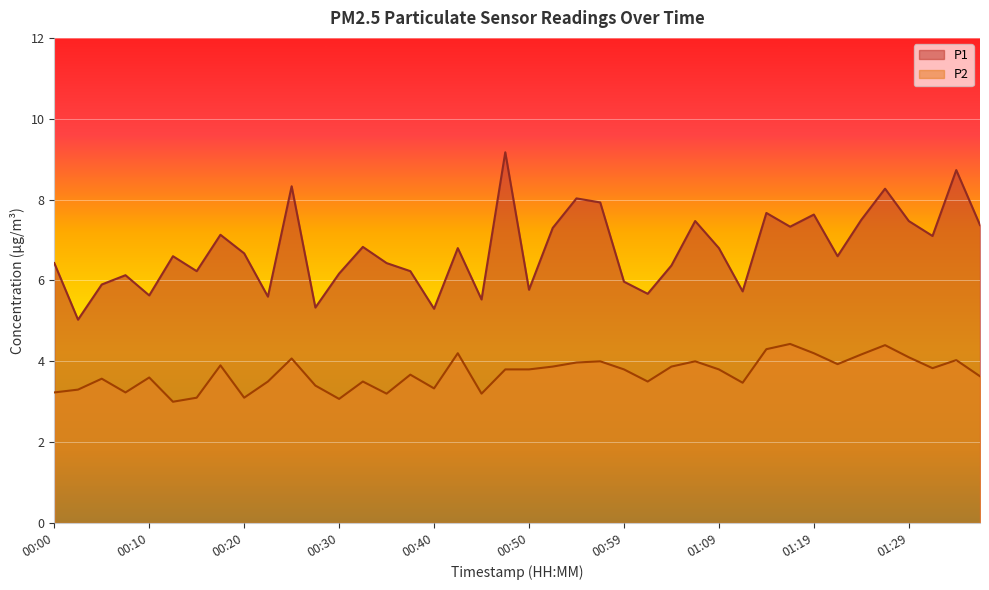

Reading left to right, list all the values displayed in this chart.

P1: 6.4	5.0	5.9	6.1	5.6	6.6	6.2	7.1	6.7	5.6	8.3	5.3	6.2	6.8	6.4	6.2	5.3	6.8	5.5	9.2	5.8	7.3	8.0	7.9	6.0	5.7	6.4	7.5	6.8	5.7	7.7	7.3	7.6	6.6	7.5	8.3	7.5	7.1	8.7	7.4
P2: 3.2	3.3	3.6	3.2	3.6	3.0	3.1	3.9	3.1	3.5	4.1	3.4	3.1	3.5	3.2	3.7	3.3	4.2	3.2	3.8	3.8	3.9	4.0	4.0	3.8	3.5	3.9	4.0	3.8	3.5	4.3	4.4	4.2	3.9	4.2	4.4	4.1	3.8	4.0	3.6